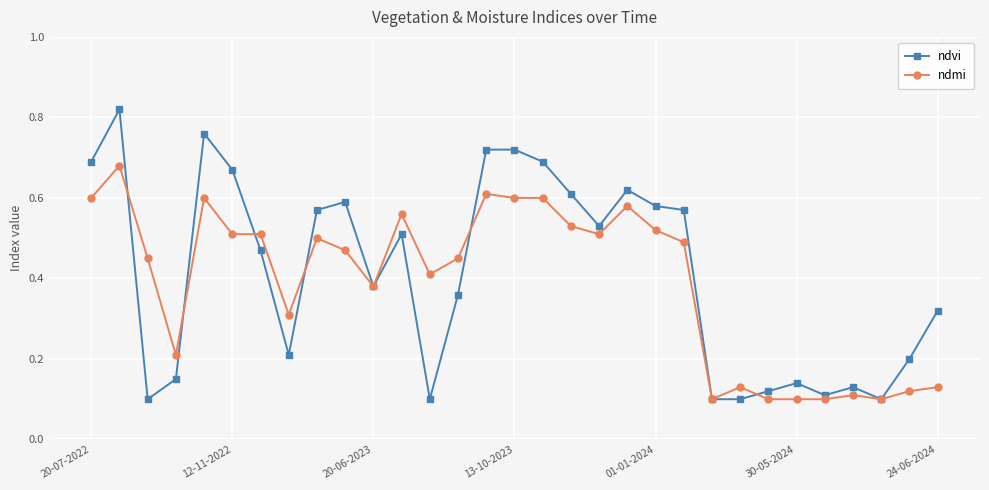

List the series in order of their peak value, lowest first.

ndmi, ndvi